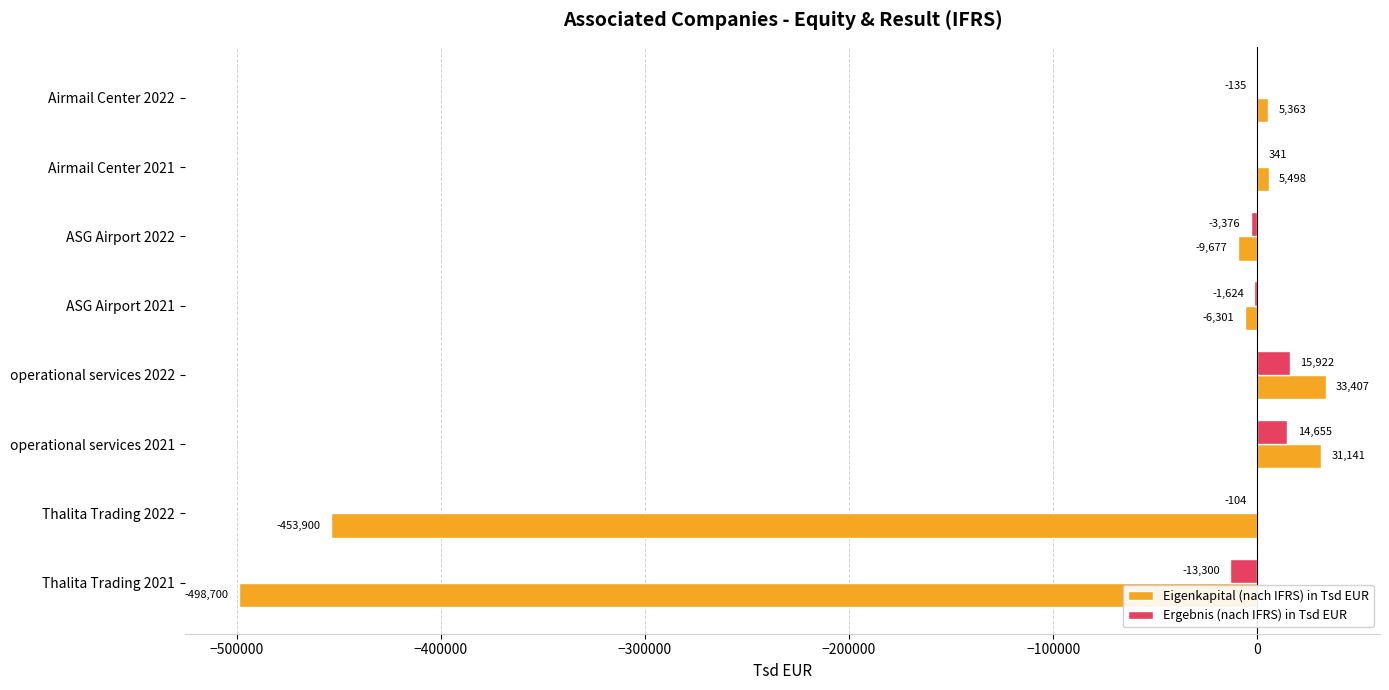

Is the value of Ergebnis (nach IFRS) in Tsd EUR at ASG Airport 2022 greater than the value of Eigenkapital (nach IFRS) in Tsd EUR at ASG Airport 2021?

Yes